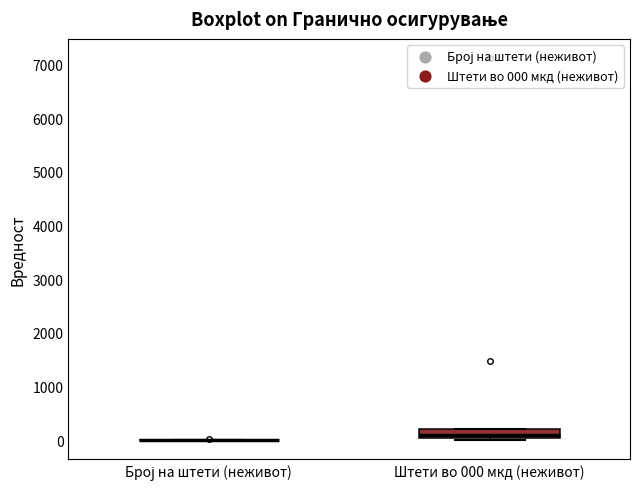

Reading left to right, transcribe this box plot: for each box, give where its median line is, the range the box spans, and where its two whiskers end, as read against the y-axis. The values are not printed on the chart, so give them approximately, as read against the axis.

Број на штети (неживот): box collapsed to a line at 0, whiskers 0 to 0
Штети во 000 мкд (неживот): median 100, box 0 to 200, whiskers 0 (just below the box's lower edge) to 200